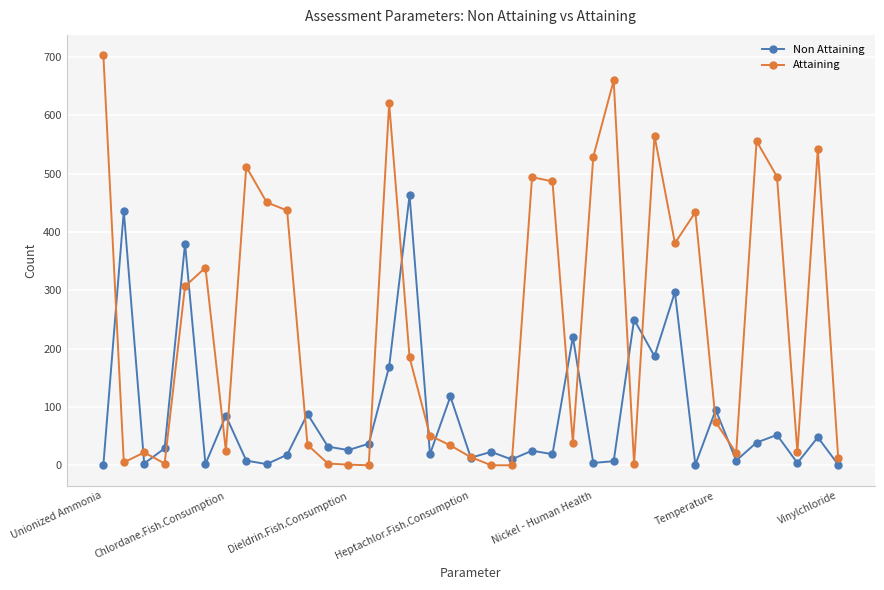

What is the greatest value displayed?

703